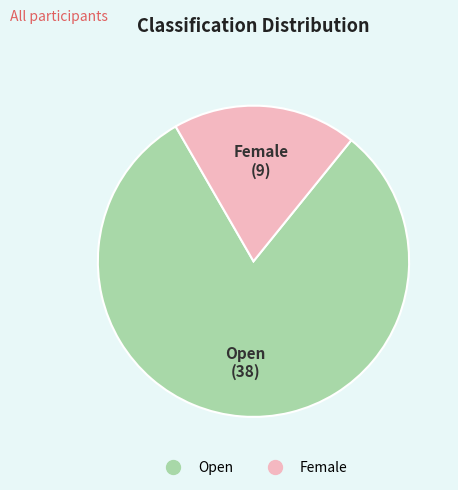

True or false: Female accounts for 5% of the total.

False